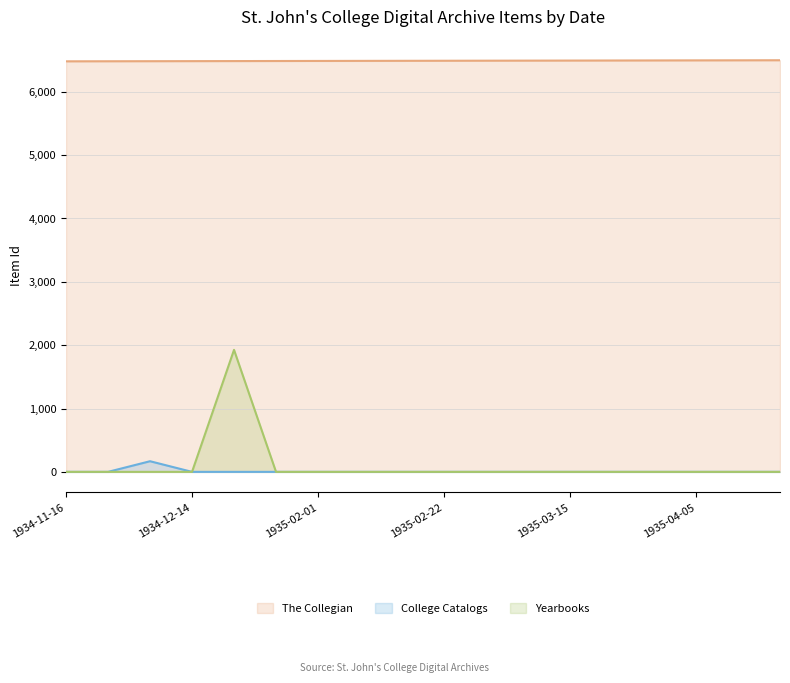

How many positive values does the College Catalogs series have?

1